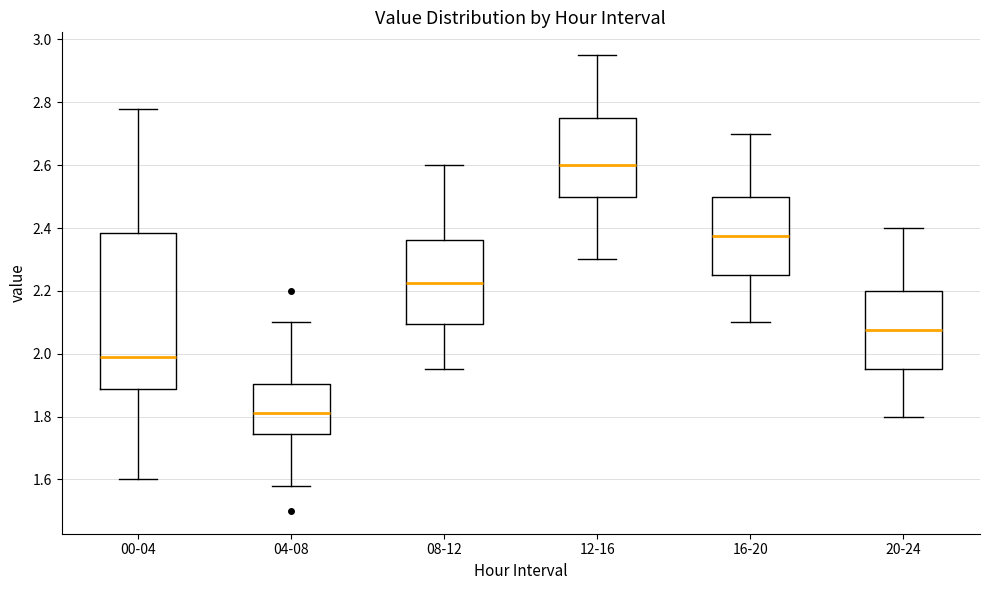

Which box has the lowest median line?

04-08